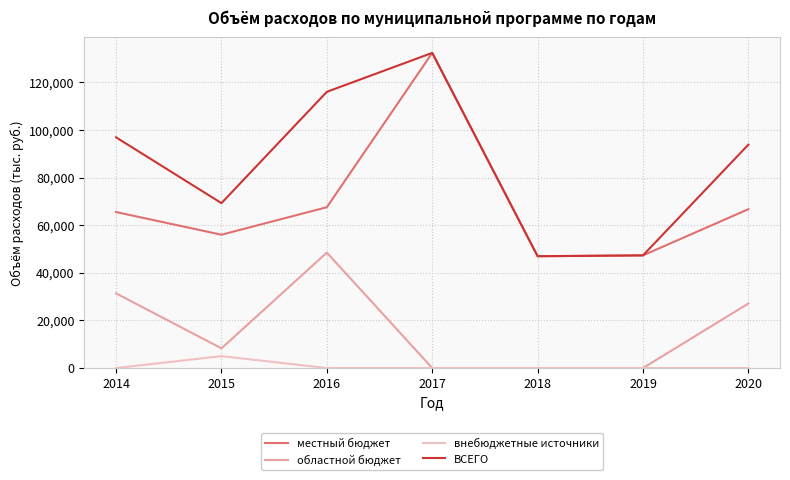

Is it true that областной бюджет equals 27117.8 at 2020?

True